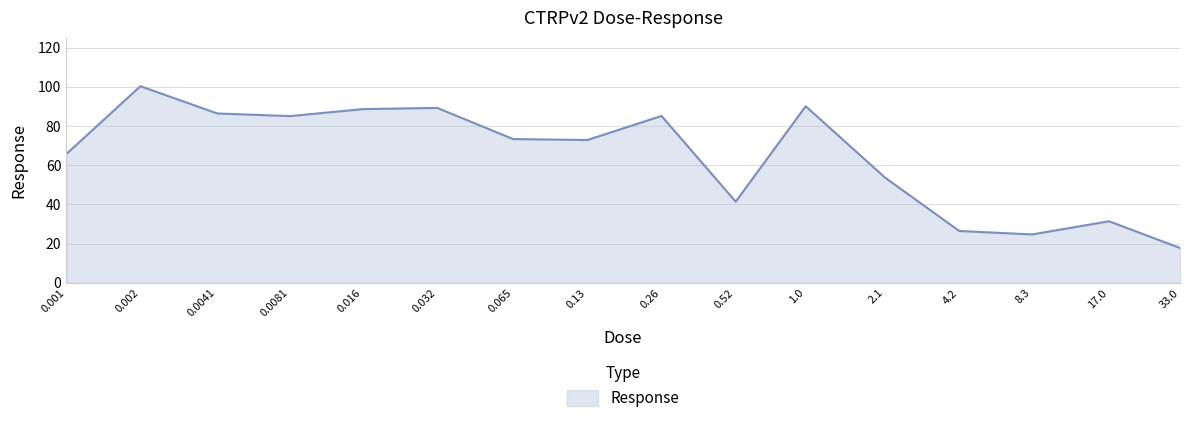

What is the smallest value displayed?

17.8